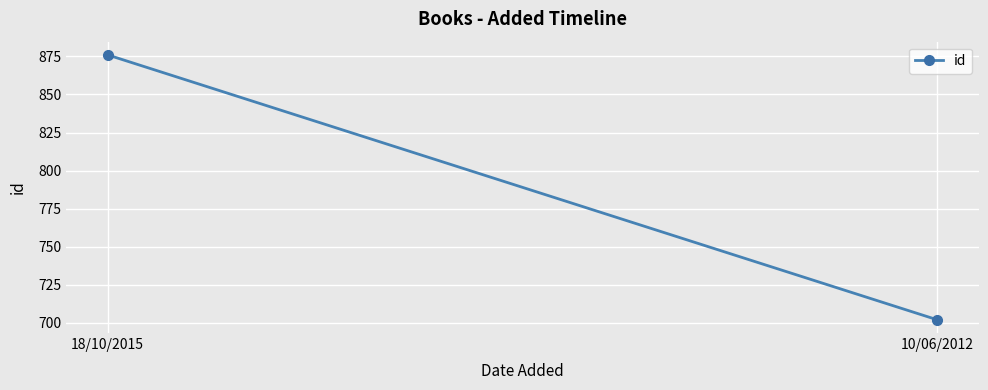

How many values are between 702 and 876?

2